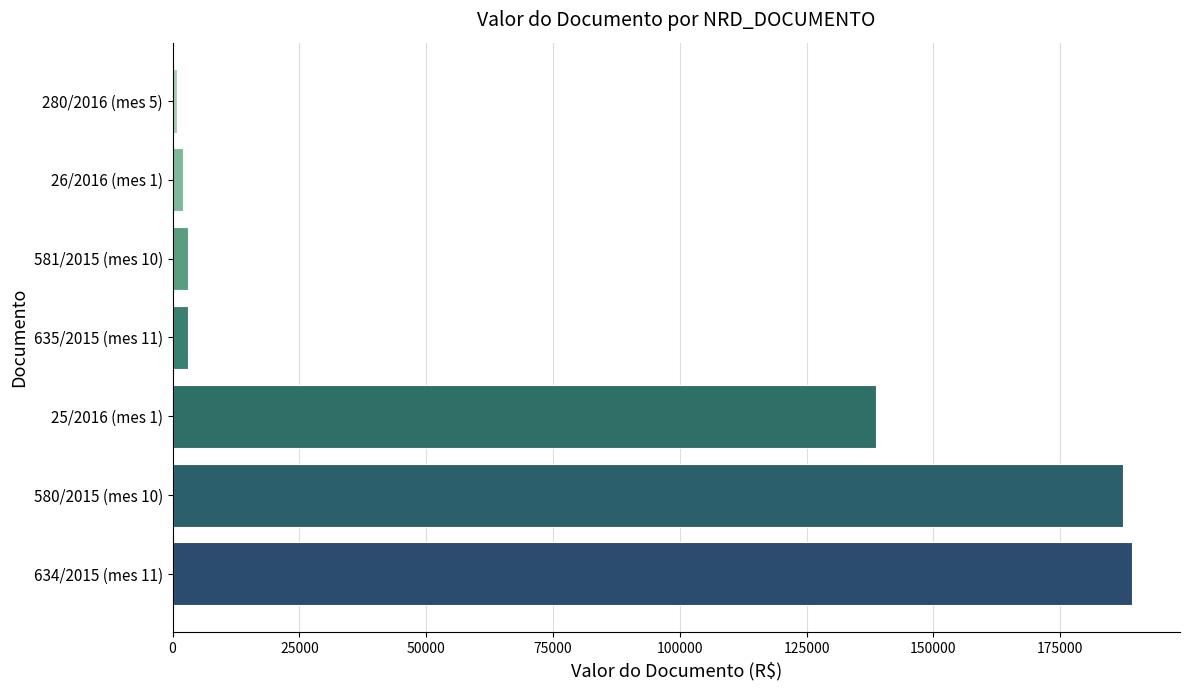

What is the greatest value displayed?

189165.7